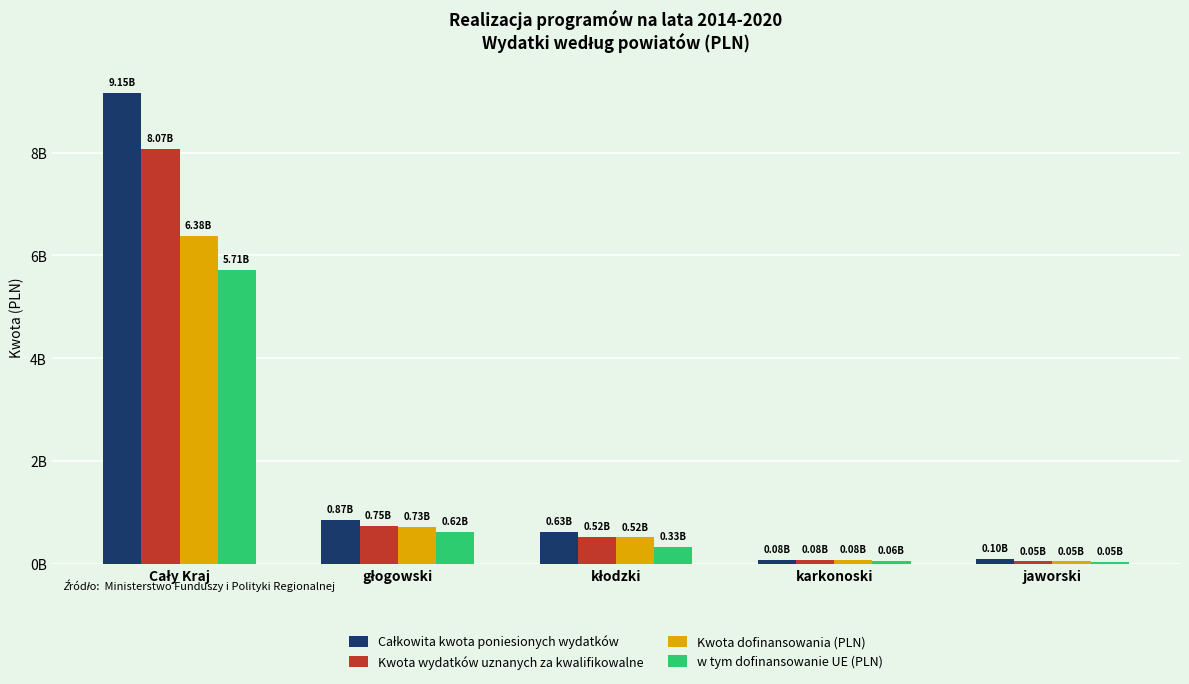

Are the bars horizontal?

No